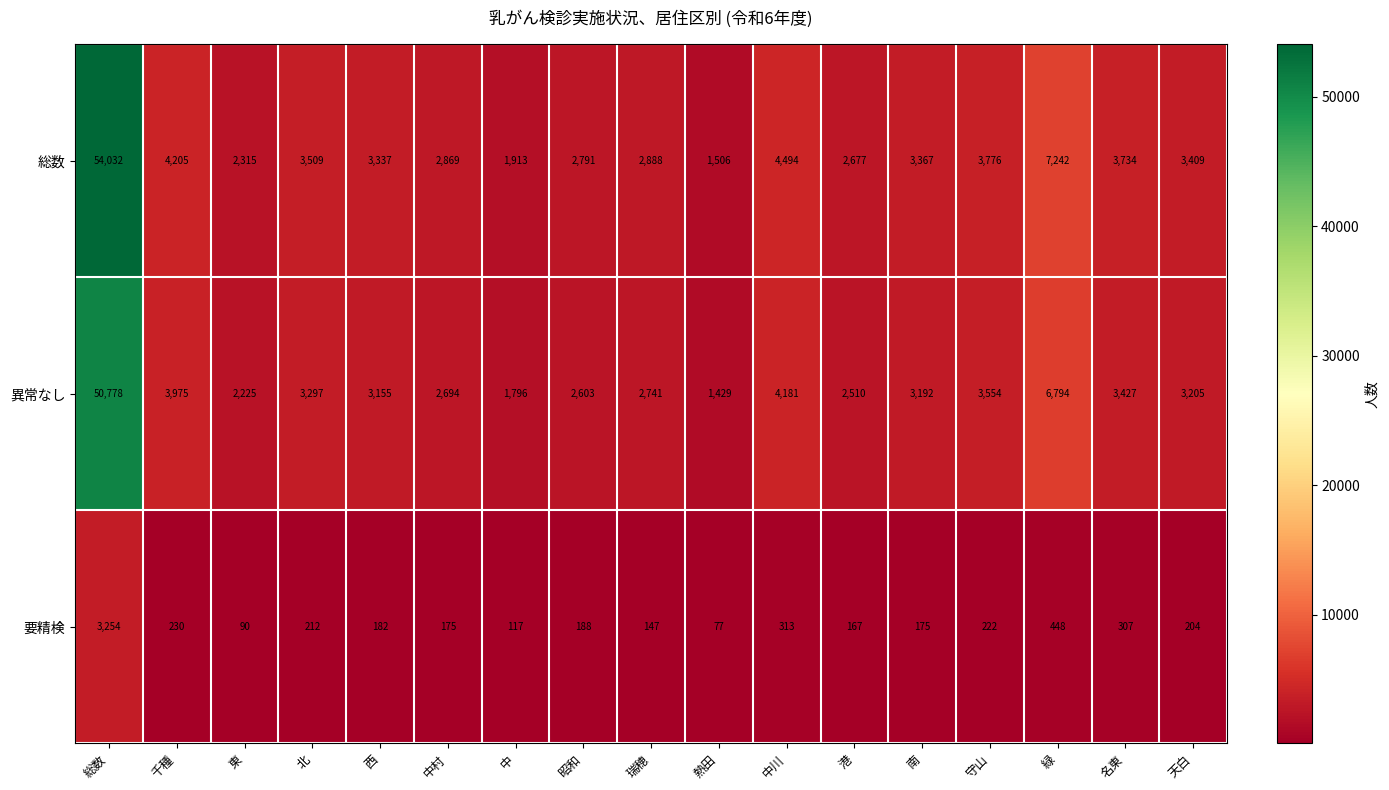

What is the difference between the 異常なし values at 瑞穂 and 中村?

47